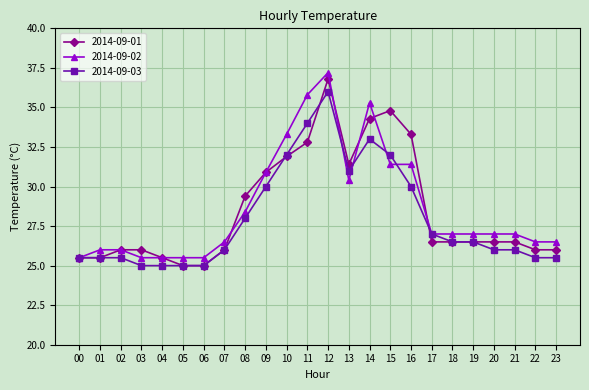

True or false: 2014-09-01 has a value of 11.1 at 09.

False